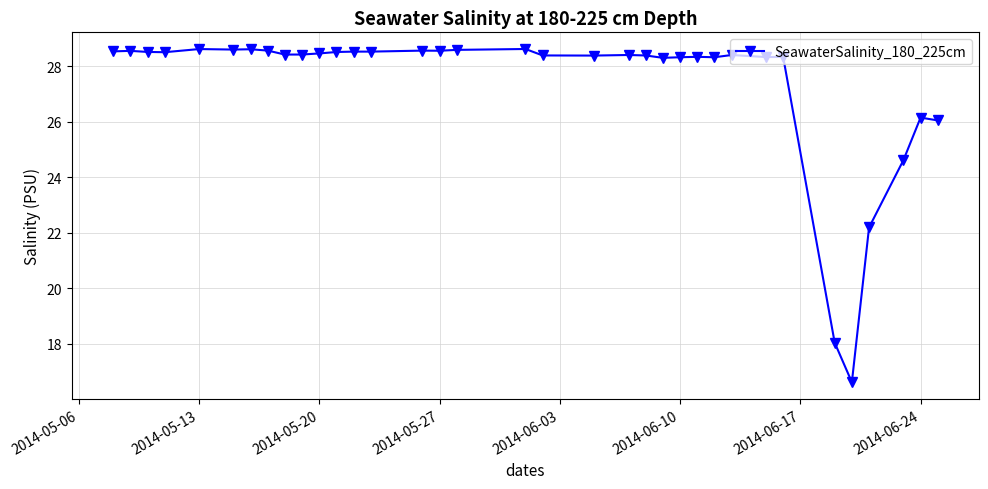

True or false: the data has more than 1 interior local peaks.

True